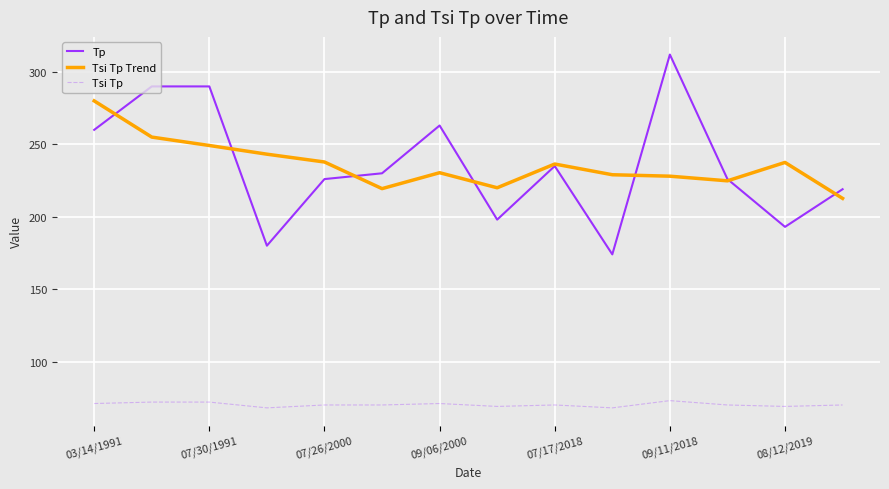

Which series has the largest range (max minus min)?

Tp